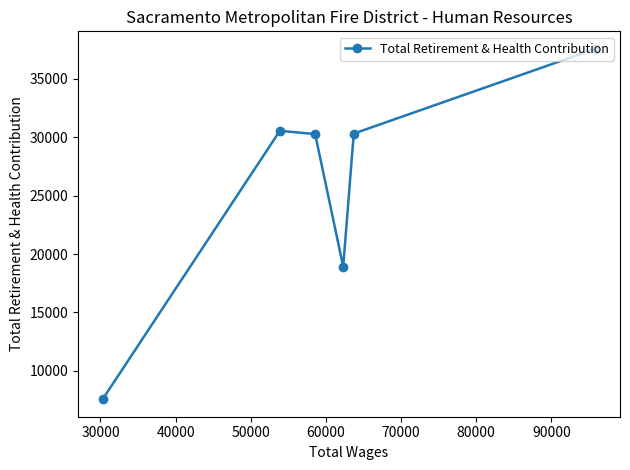

What is the greatest value displayed?

37568